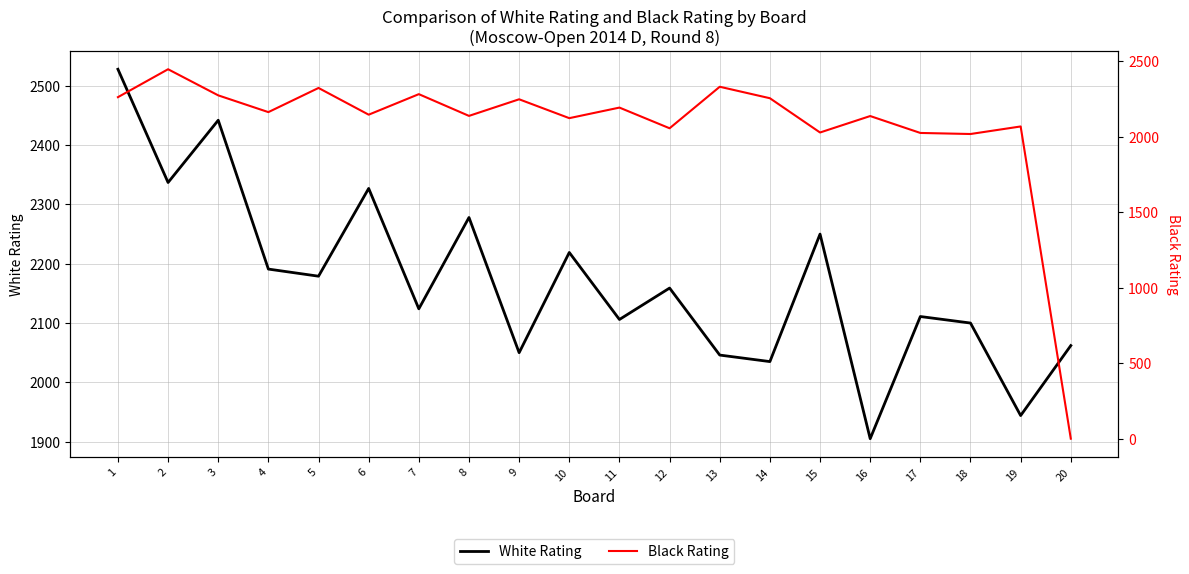

Count the number of categories in the chart.

20